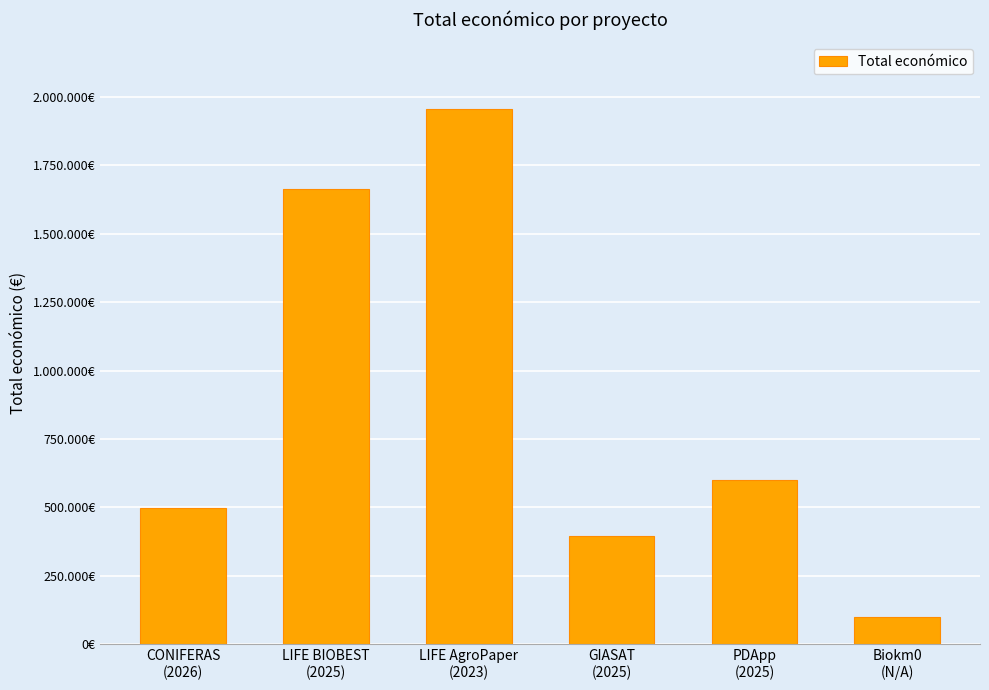

How many values are below 599480?

3